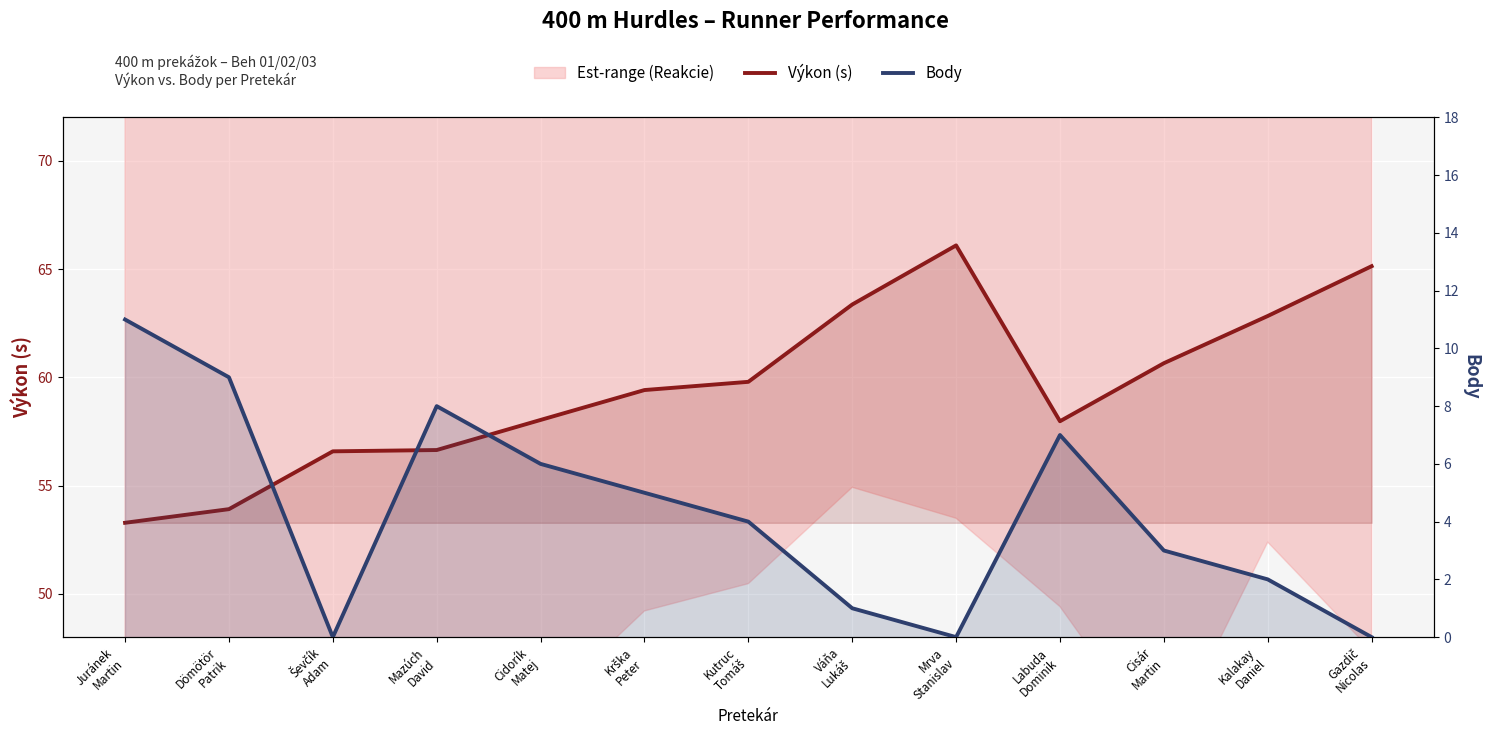

What is the sum of the Body values at Kalakay
Daniel and Dömötör
Patrik?

11.0